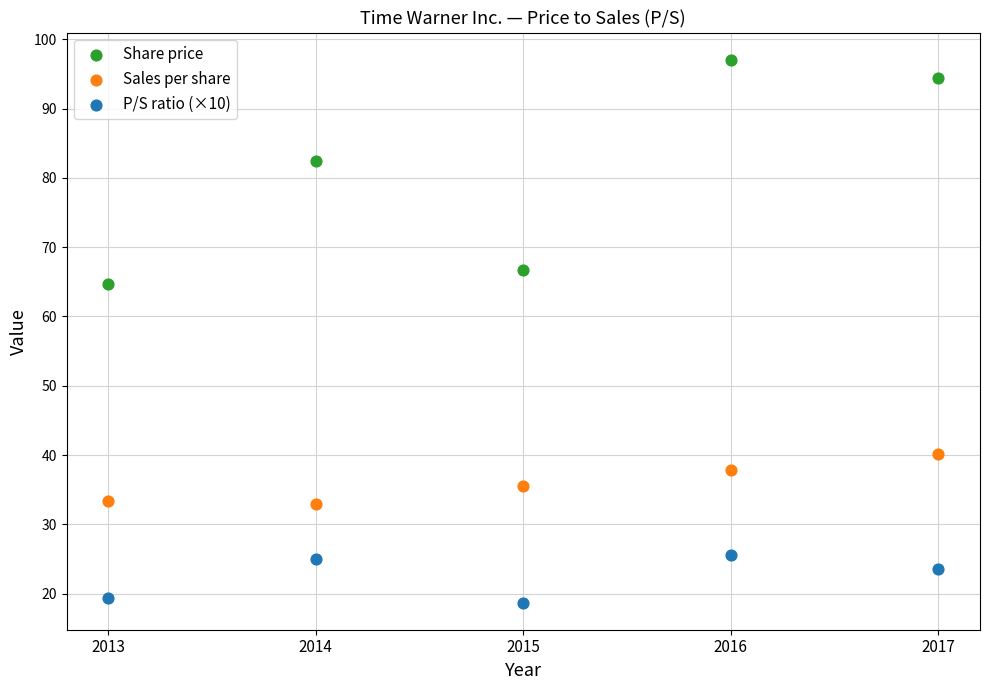

Which series reaches the maximum Y coordinate?

Share price